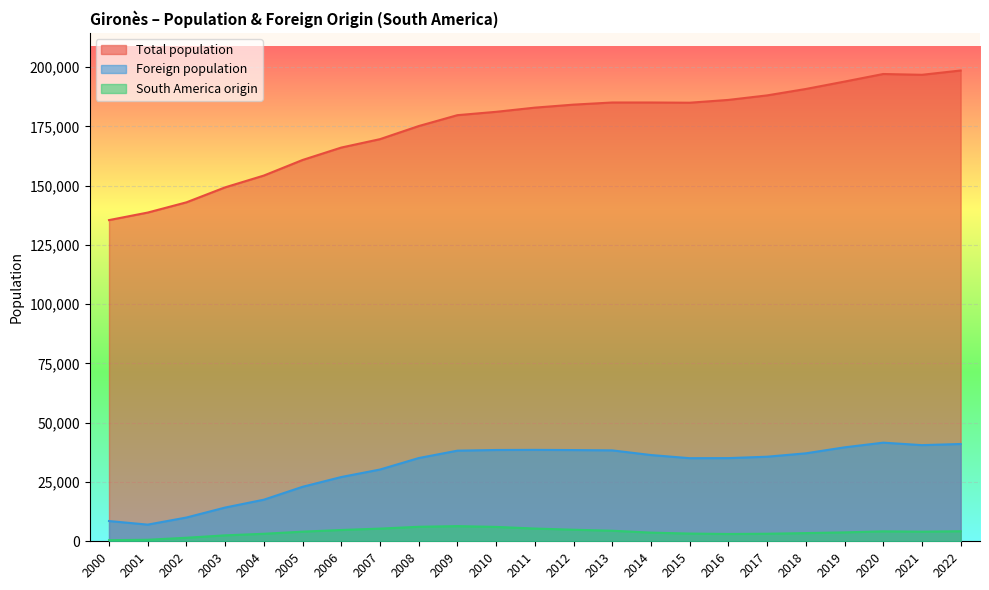

Which series has the largest range (max minus min)?

Total population